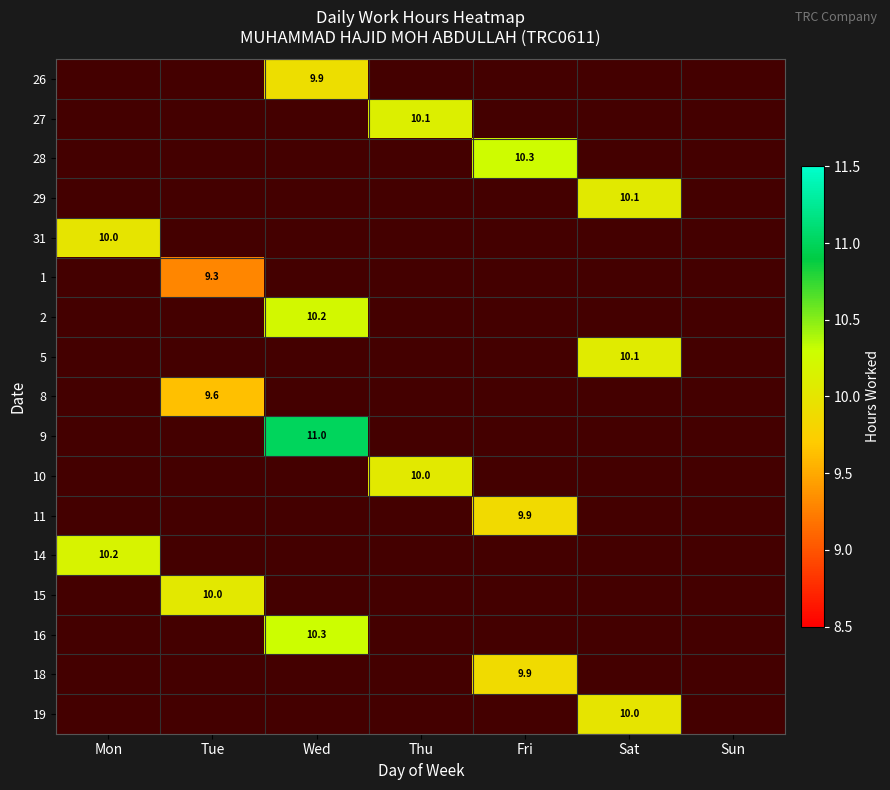

How many categories are shown in the chart?

7